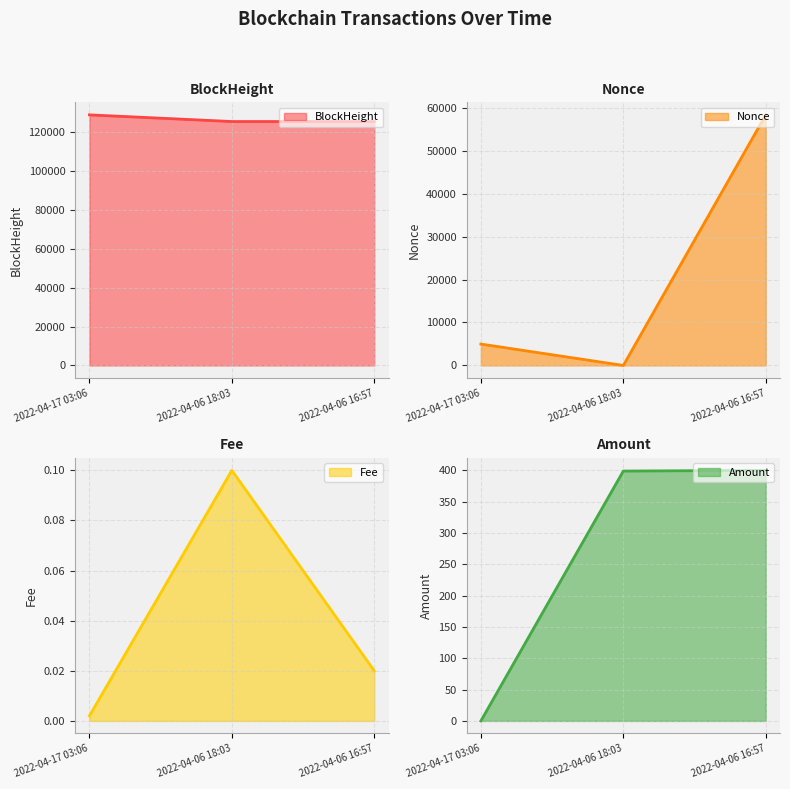

What is the sum of the Nonce line values at 2022-04-17 03:06 and 2022-04-06 18:03?

4978.0